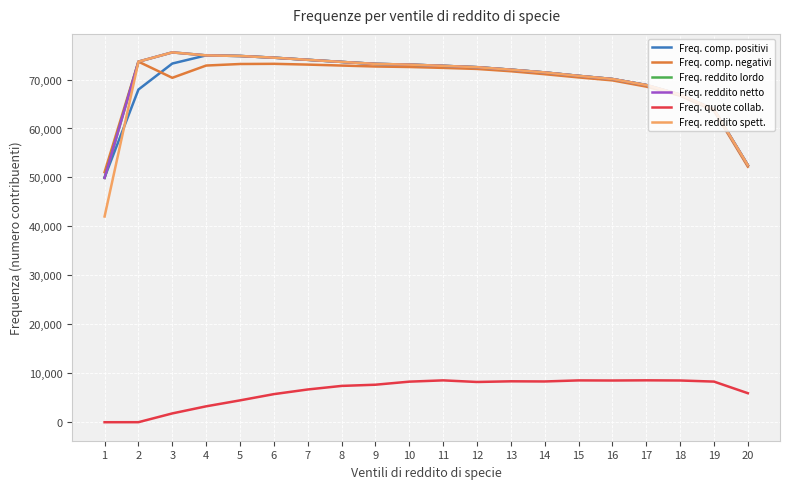

Which series changed the most between 7 and 20?

Freq. comp. positivi